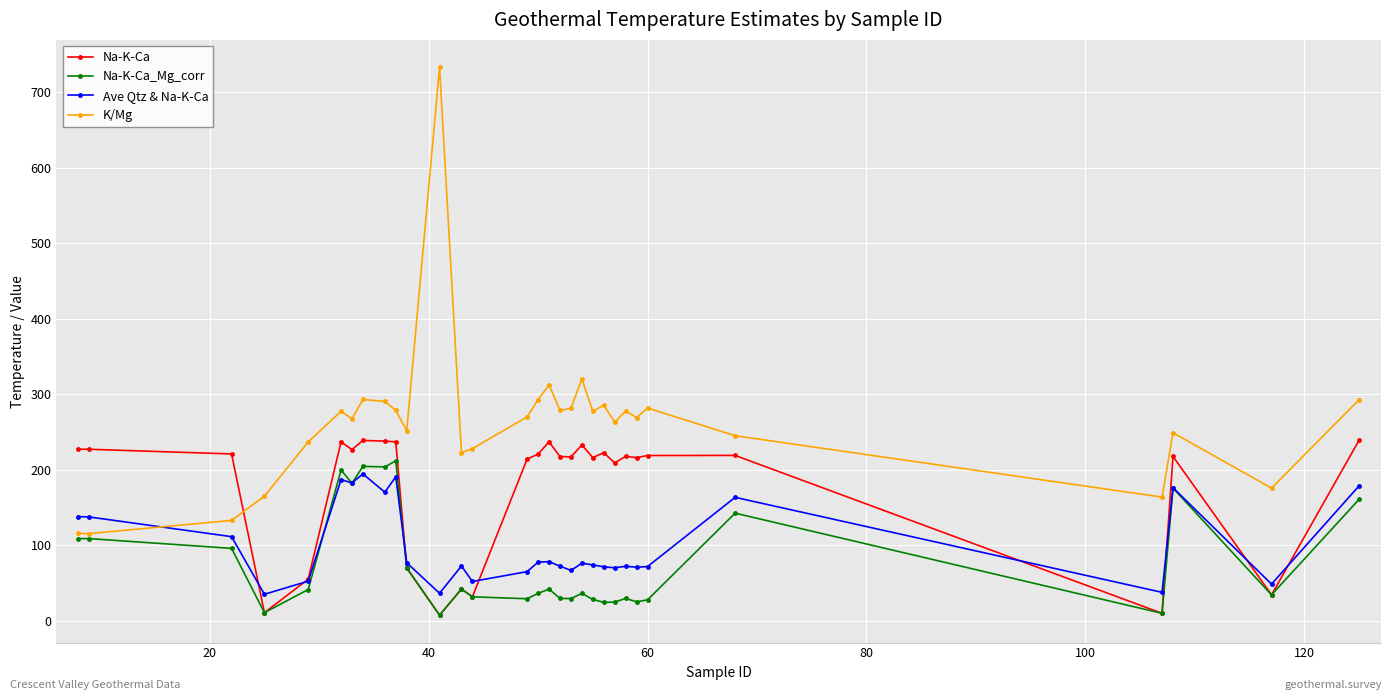

What are all the series names shown in the legend?

Na-K-Ca, Na-K-Ca_Mg_corr, Ave Qtz & Na-K-Ca, K/Mg